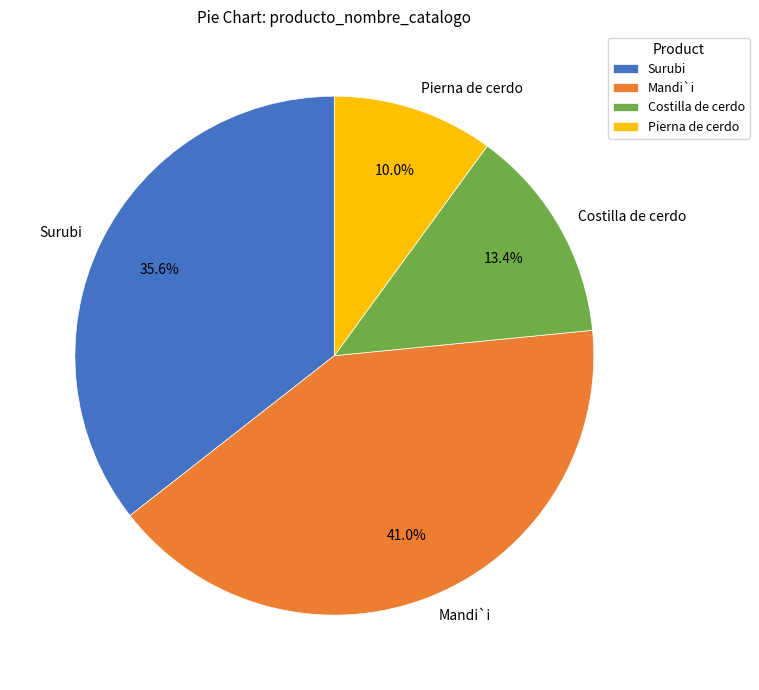

How many segments does this pie chart have?

4